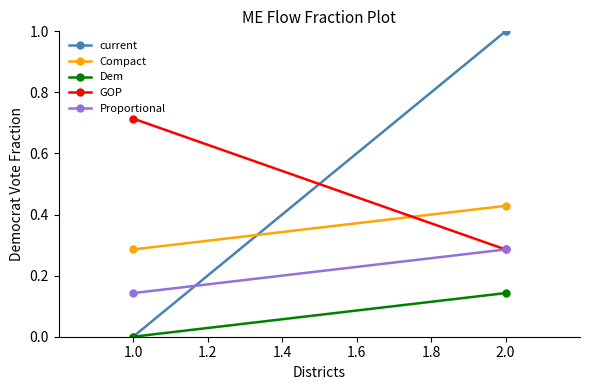

Reading left to right, transcribe all the data shown in this chart.

current: 0.0	1.0
Compact: 0.3	0.4
Dem: 0.0	0.1
GOP: 0.7	0.3
Proportional: 0.1	0.3